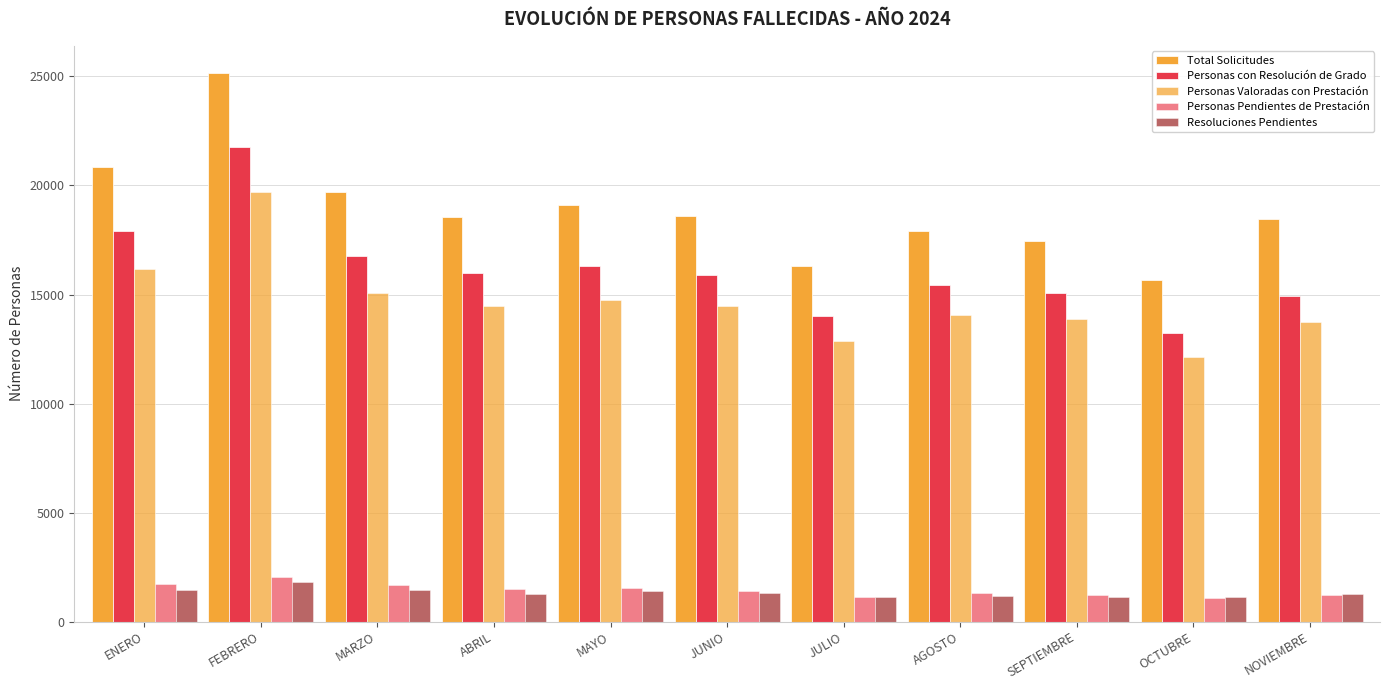

At which label is Resoluciones Pendientes closest to 1456?

MARZO